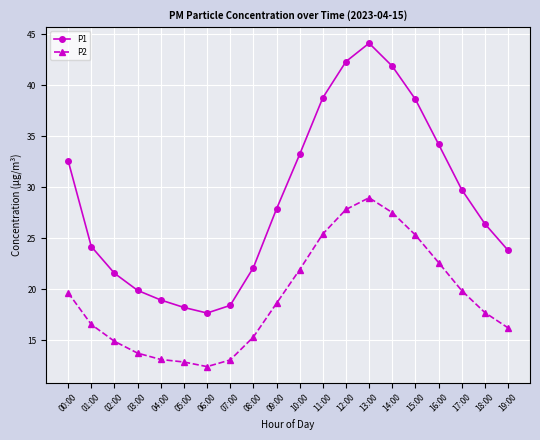

True or false: P2 and P1 cross at least once.

False